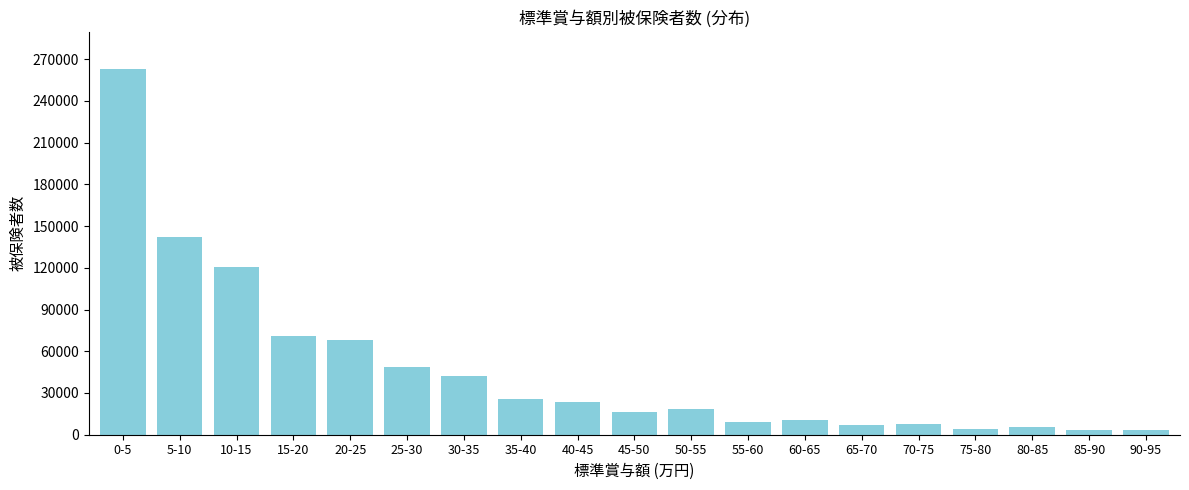

Which label corresponds to the largest value in the chart?

0-5